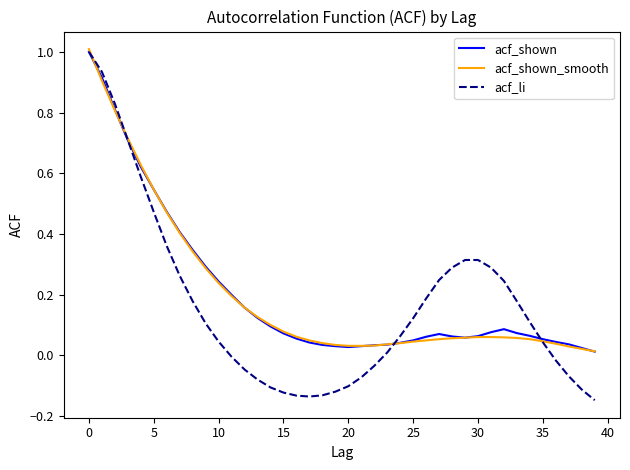

What is the greatest value displayed?

1.0